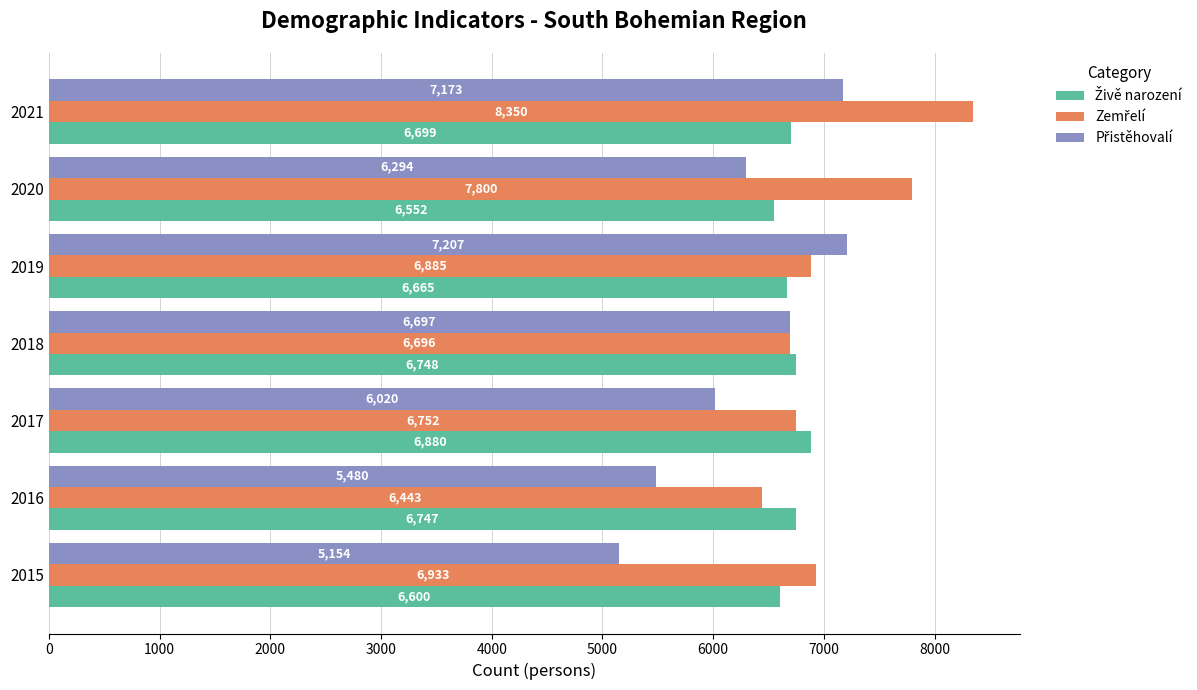

What is the maximum value shown in the chart?

8350